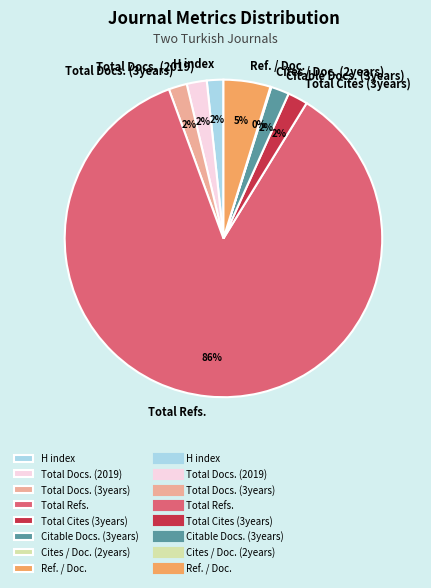

Combined, do H index and Total Refs. account for over 50%?

Yes